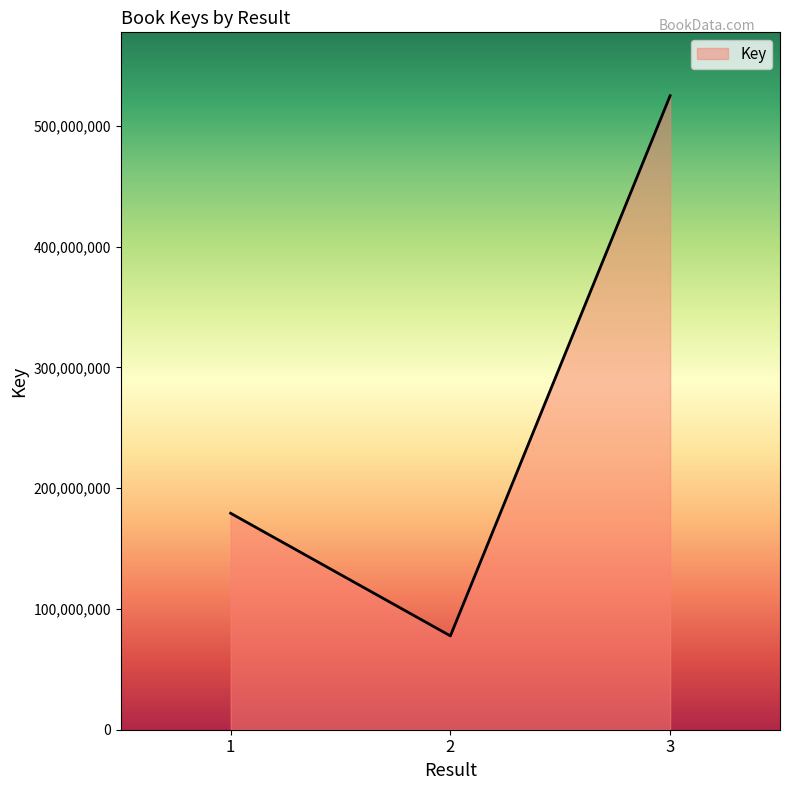

Count the number of categories in the chart.

3